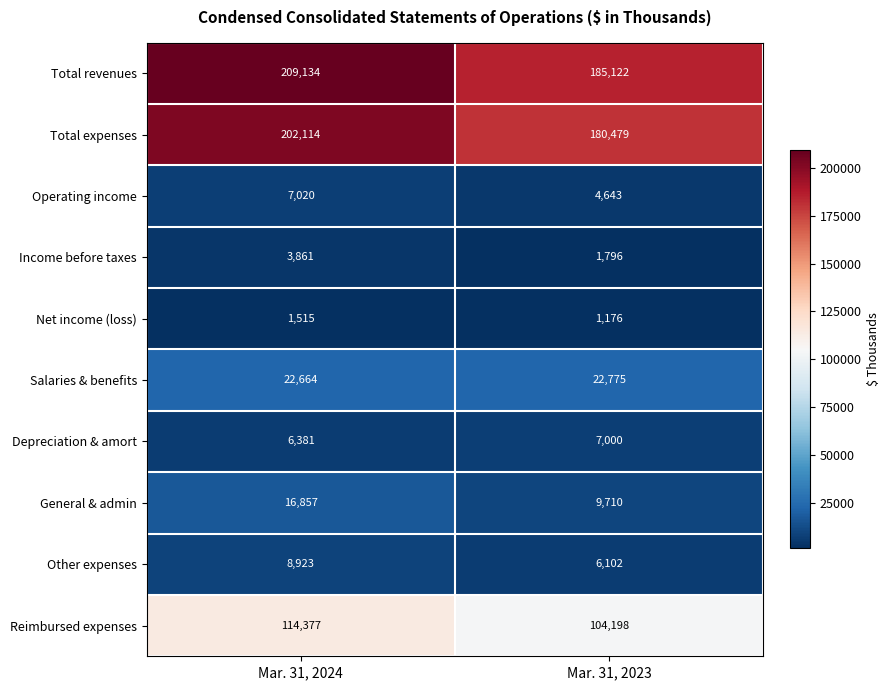

Where is Income before taxes nearest to the value 2828?

Mar. 31, 2023